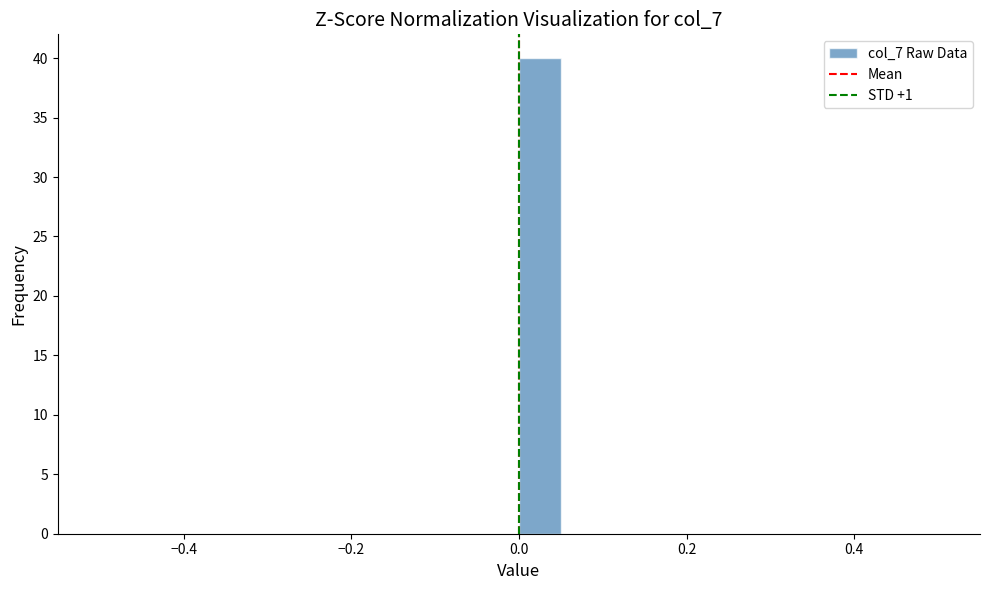

Around what value on the x-axis is the tallest bar? Give the approximate position of its centre, as read against the axis.

0.02